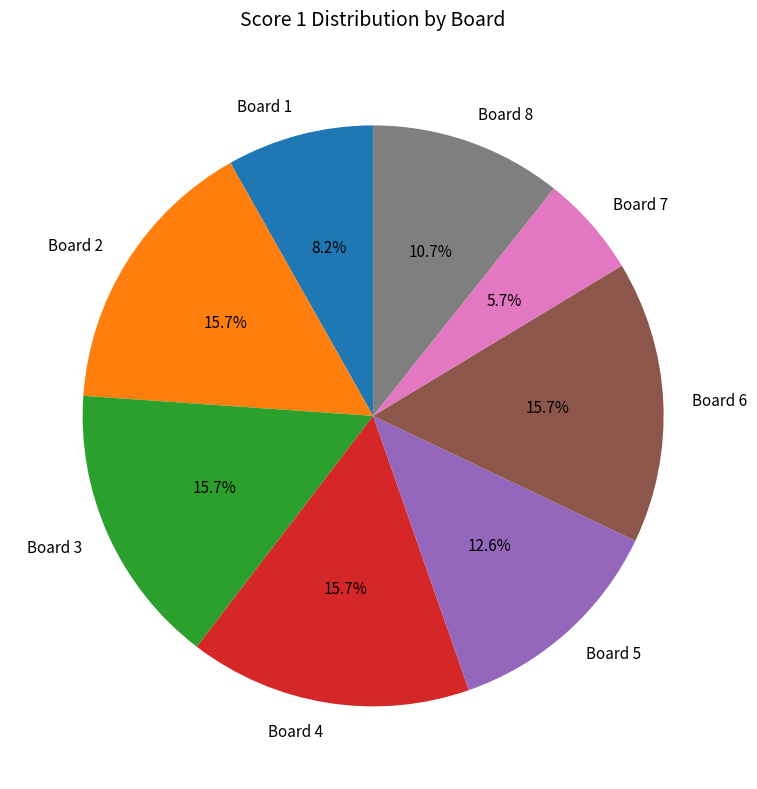

To the nearest percent, what is the combined percentage of Board 3 and Board 6?

31%